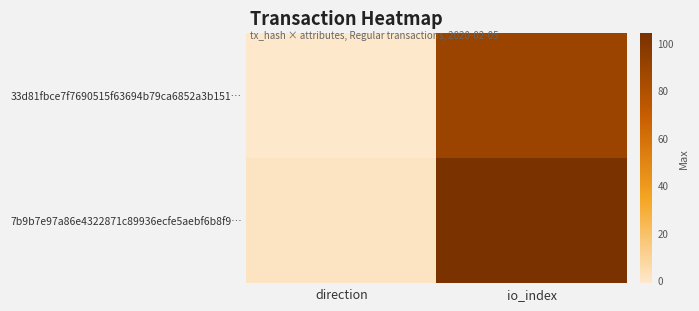

Which series changed the most between direction and io_index?

7b9b7e97a86e4322871c89936ecfe5aebf6b8f9…